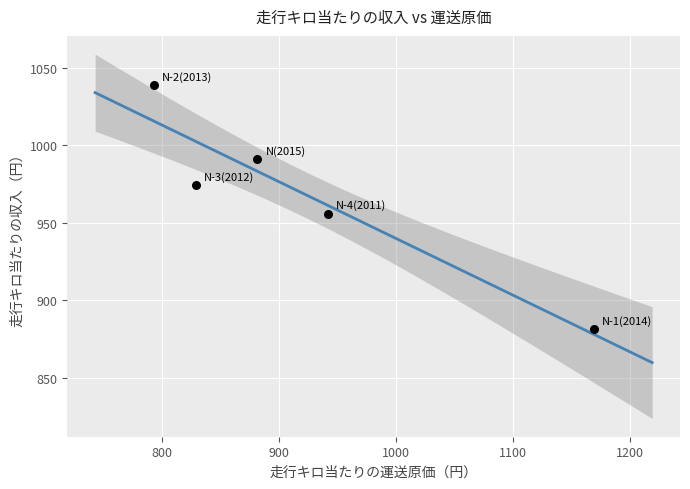

What Y value in the scatter plot is closest to 959?

955.8